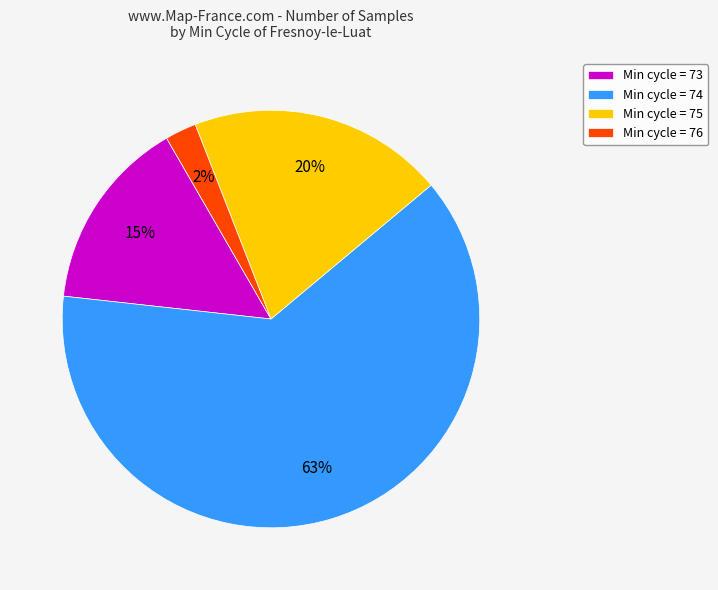

How many slices are in this pie chart?

4